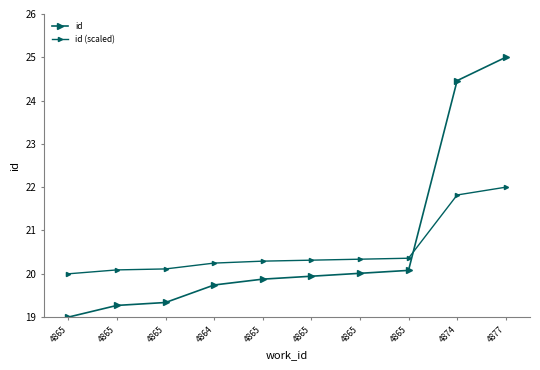

The id (scaled) series shows 10.1 at 4864. True or false?

False